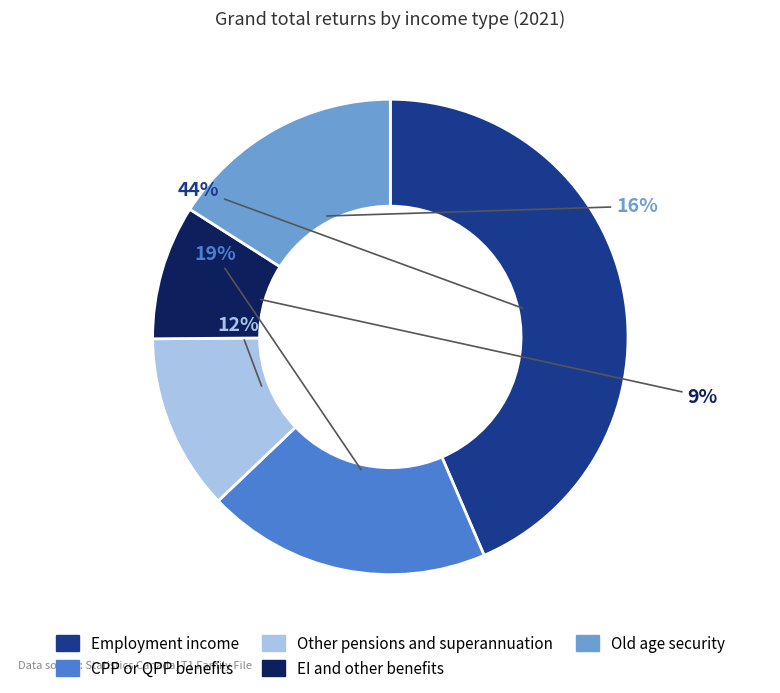

To the nearest percent, what is the average slice percentage?

20%